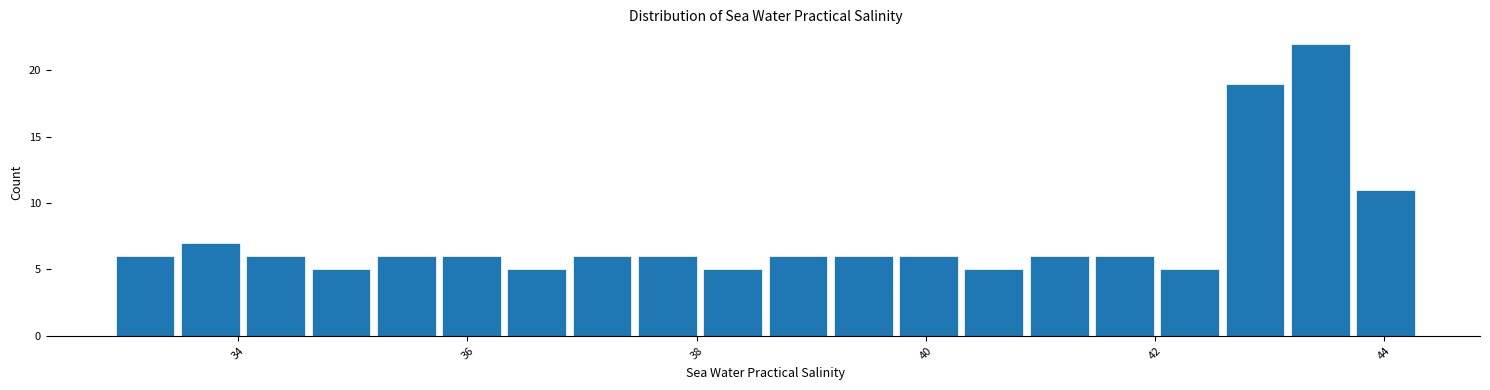

Around what value on the x-axis is the tallest bar? Give the approximate position of its centre, as read against the axis.

43.4